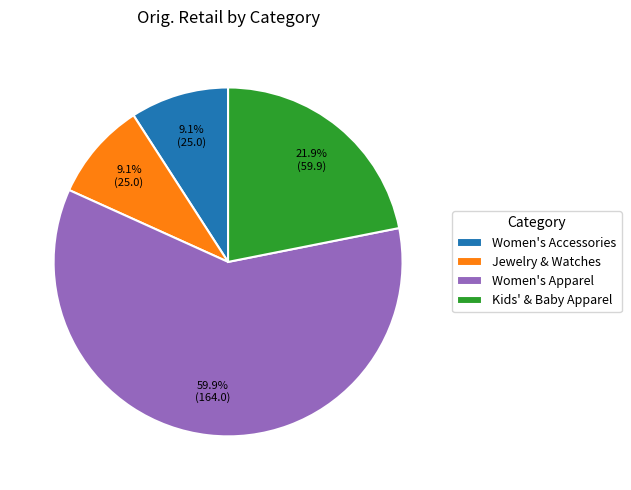

Count the number of slices in the pie.

4